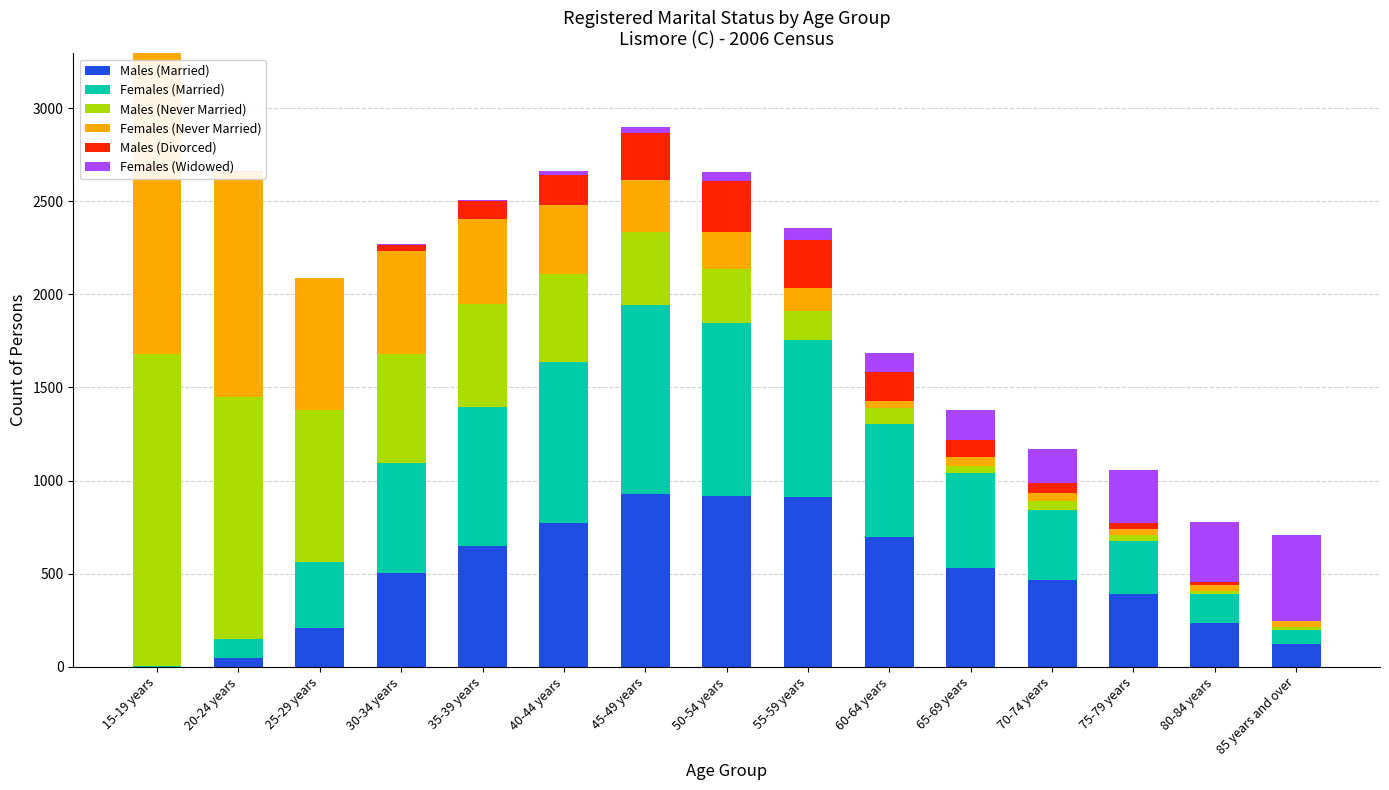

Which series has the largest range (max minus min)?

Males (Never Married)